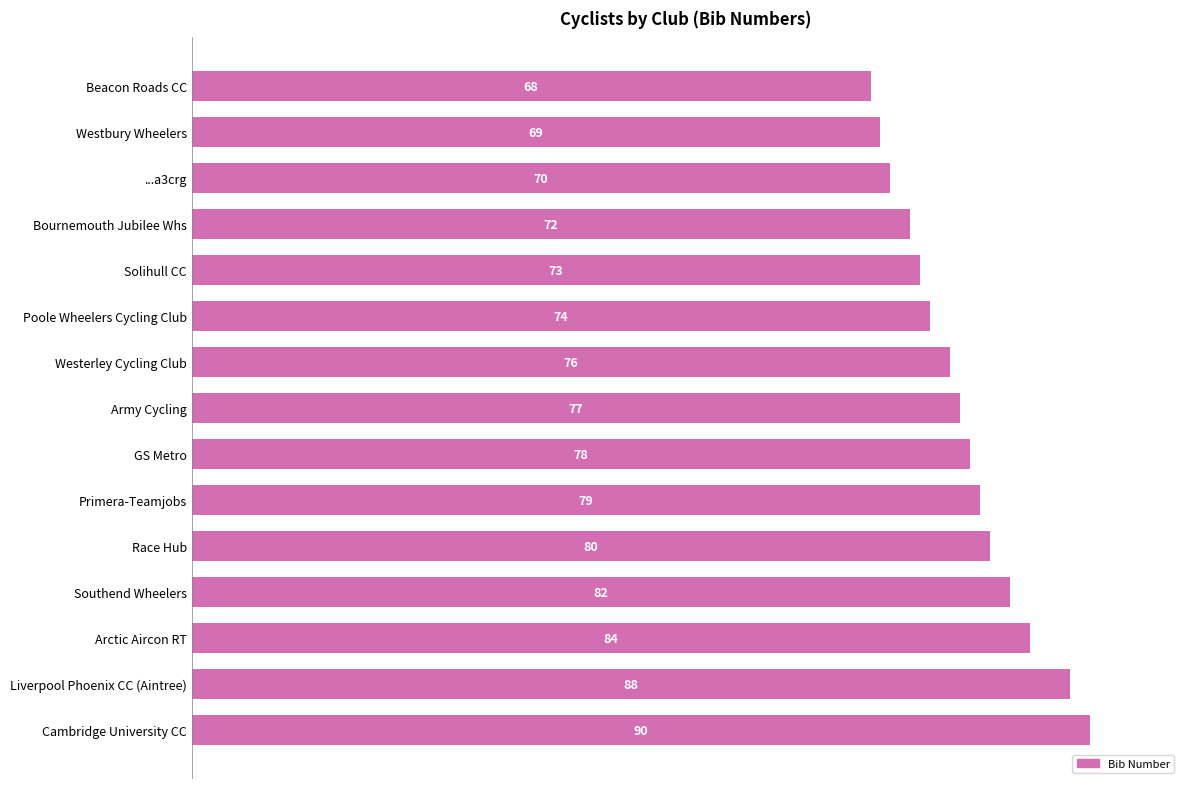

The chart shows a value of 119 at Westbury Wheelers. True or false?

False